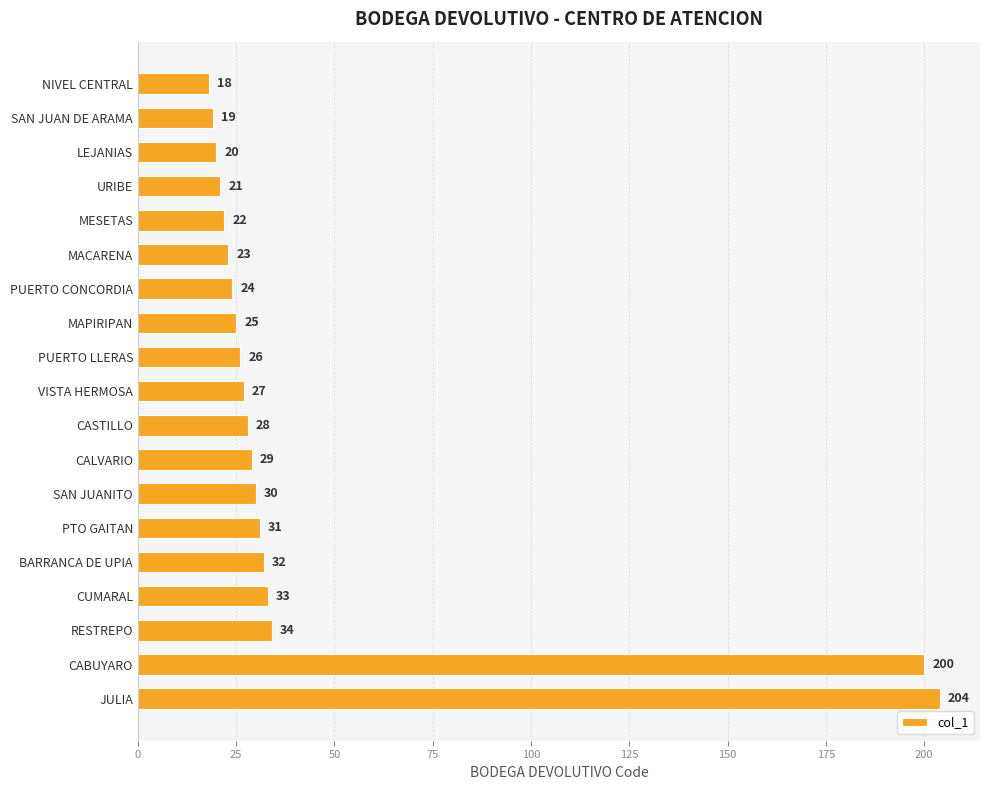

Which category has the highest value across all series?

JULIA